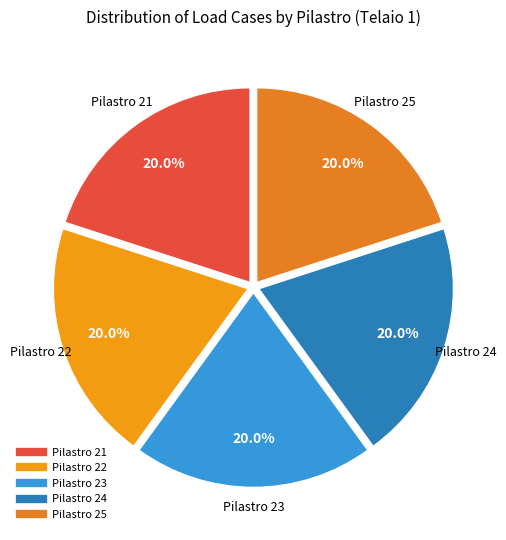

To the nearest percent, what is the combined percentage of Pilastro 24 and Pilastro 22?

40%